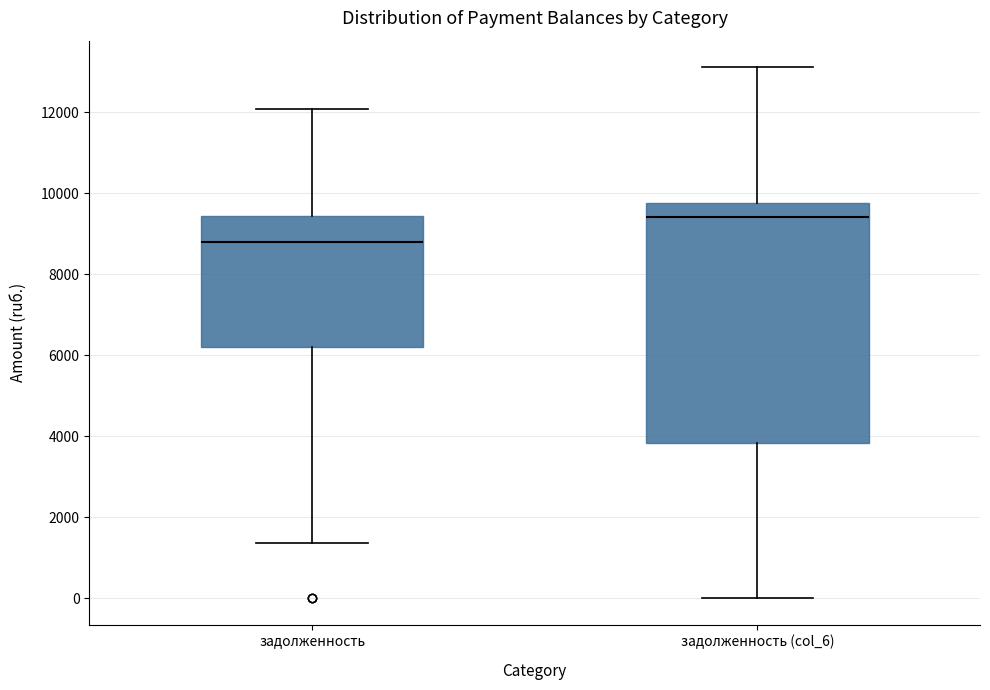

Which box's median line is the highest?

задолженность (col_6)